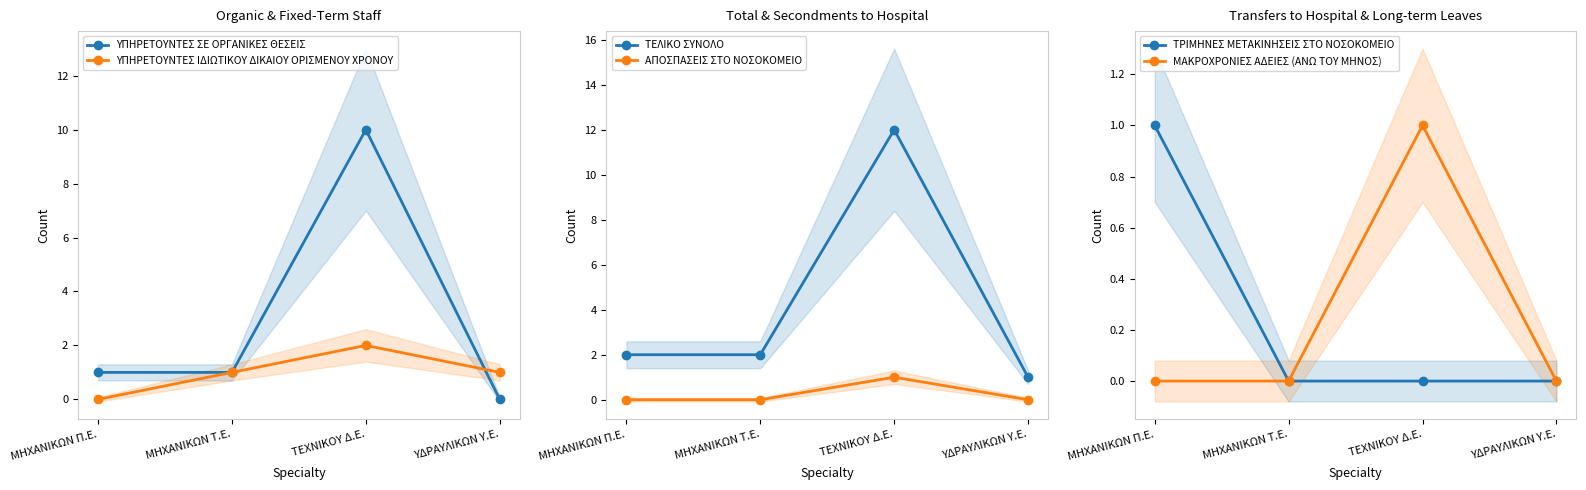

The ΜΑΚΡΟΧΡΟΝΙΕΣ ΑΔΕΙΕΣ (ΑΝΩ ΤΟΥ ΜΗΝΟΣ) series shows 1 at ΤΕΧΝΙΚΟΥ Δ.Ε.. True or false?

True